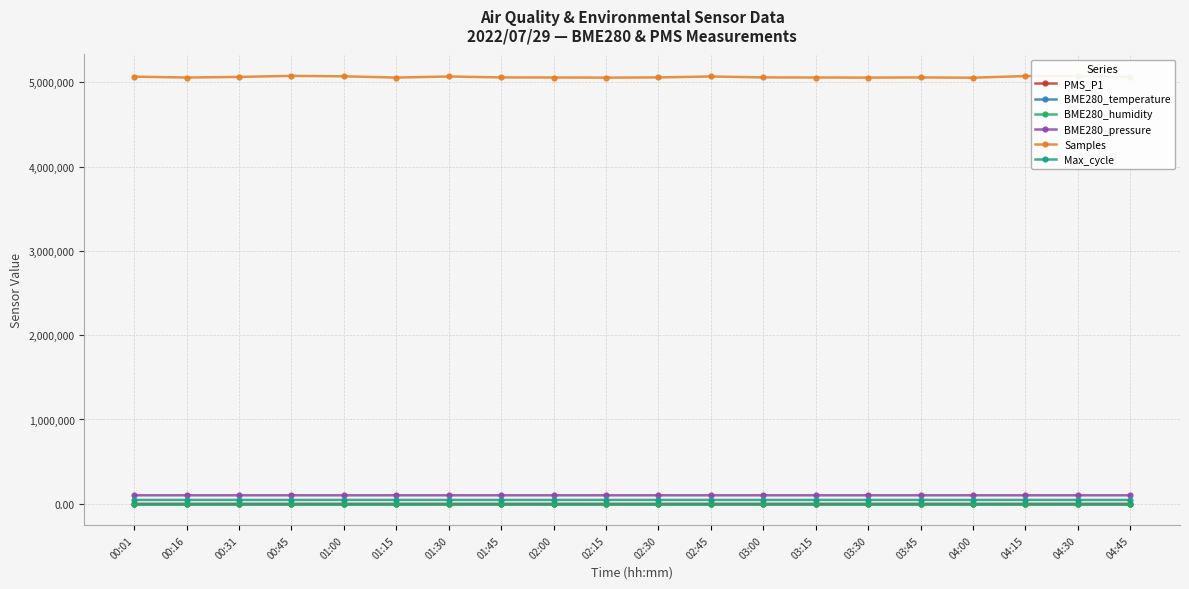

In BME280_pressure, how many points are lower than both neighbors (excluding endpoints)?

6